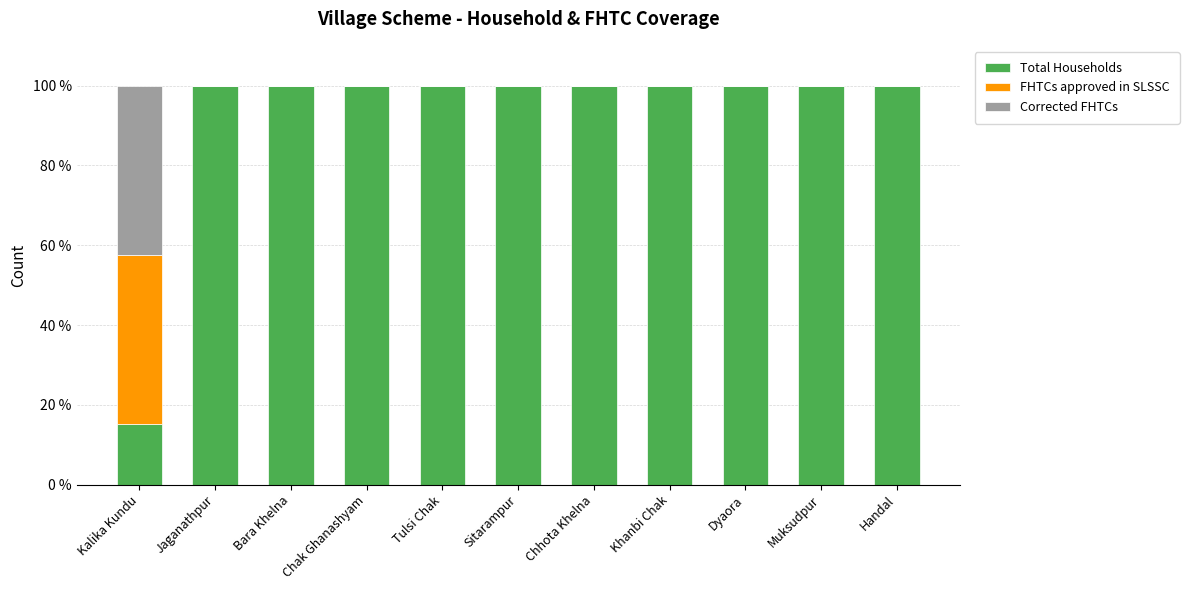

What is the highest value of the Total Households series?

100.0